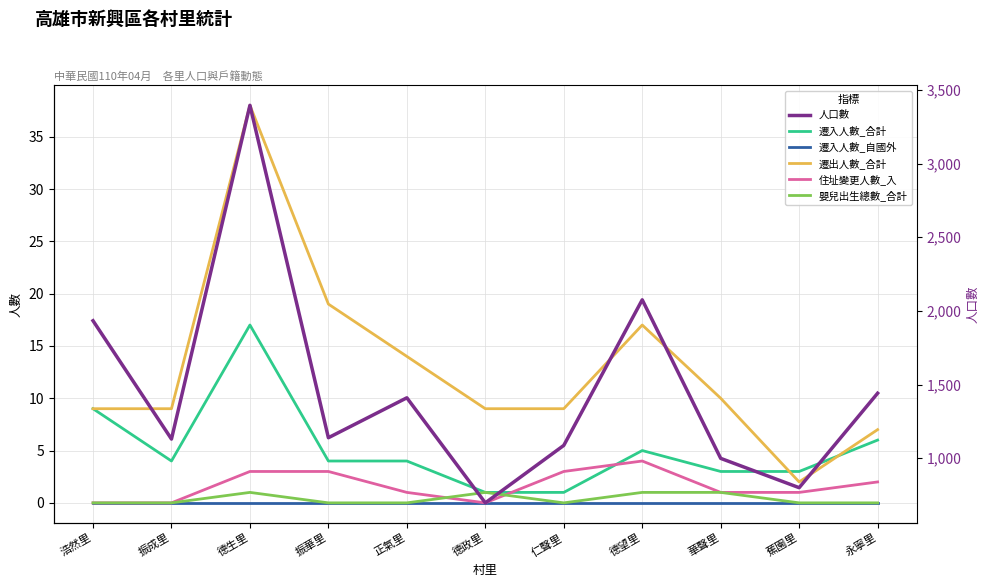

True or false: 住址變更人數_入 and 遷出人數_合計 cross at least once.

False